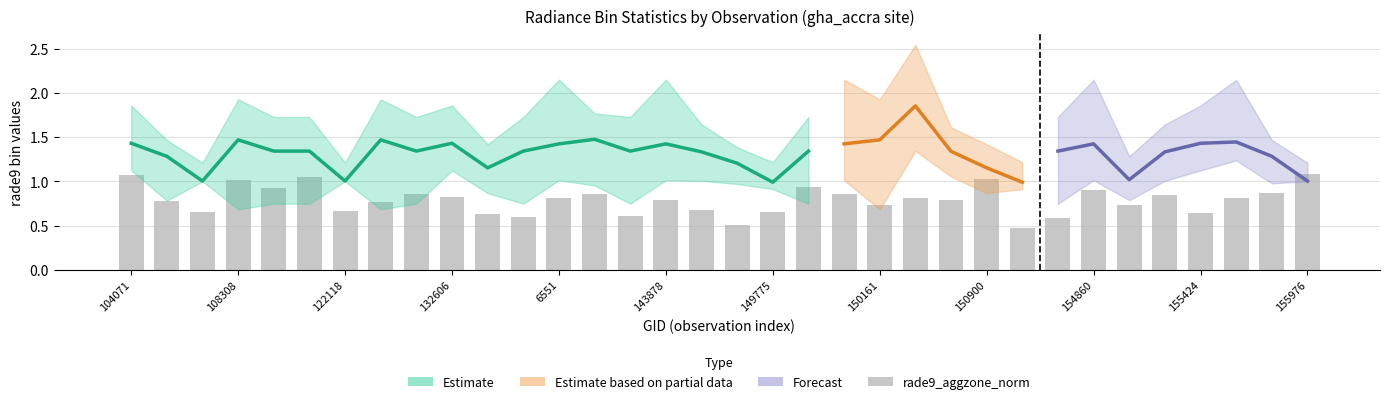

How many data points in rade9_bin_mdn are above 1?

32